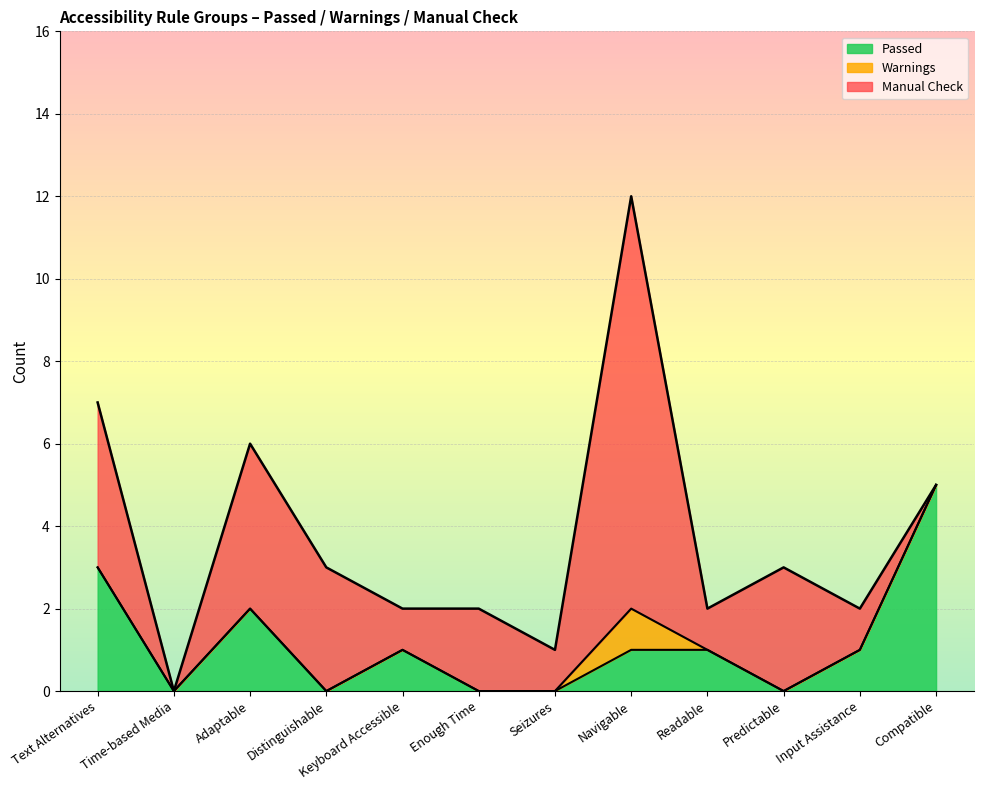

What is the greatest value displayed?

10